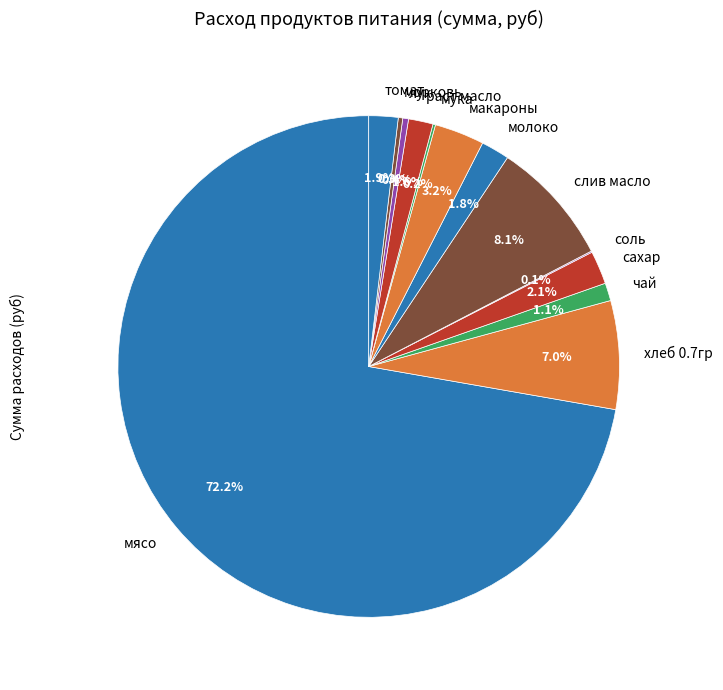

Which category accounts for the majority?

мясо